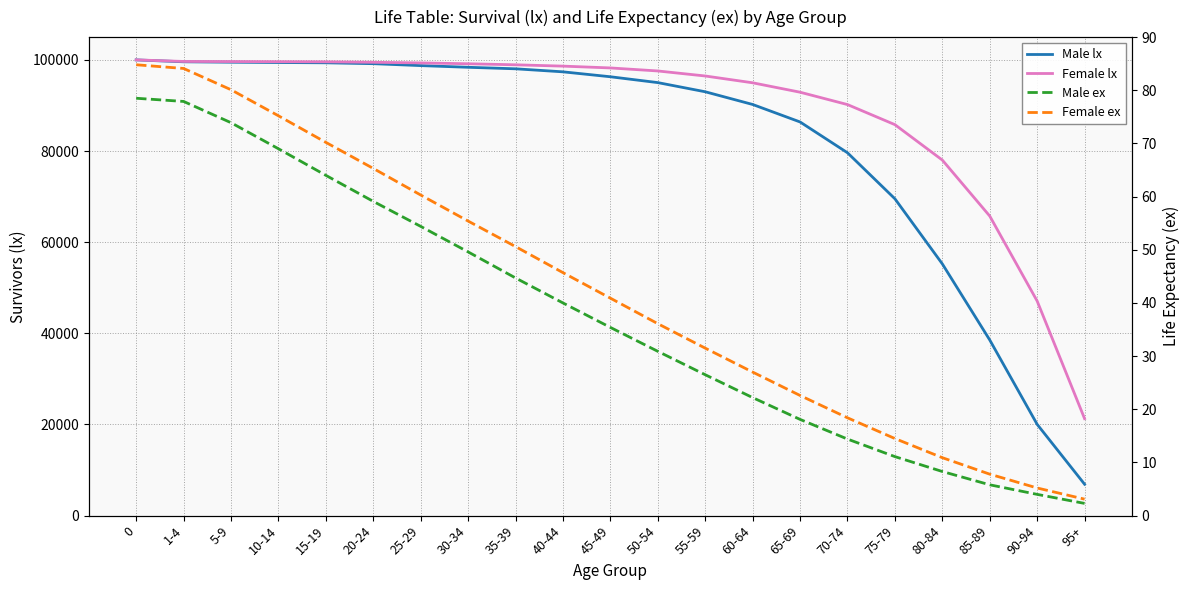

How many distinct data groups are displayed?

4